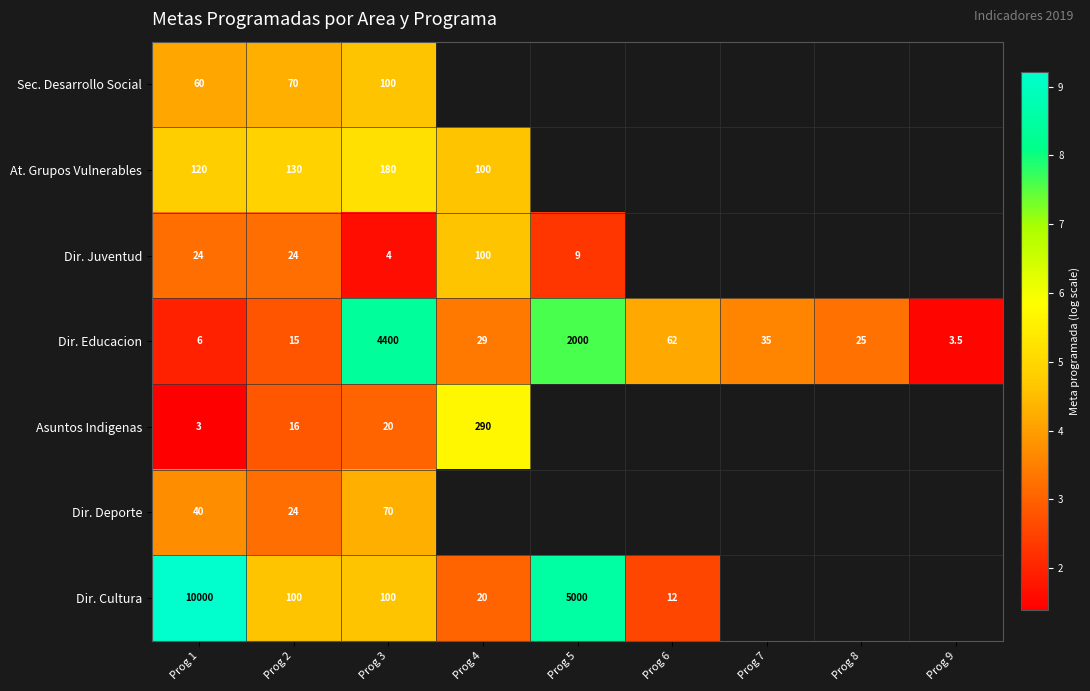

Which label corresponds to the largest value in the chart?

Prog 1